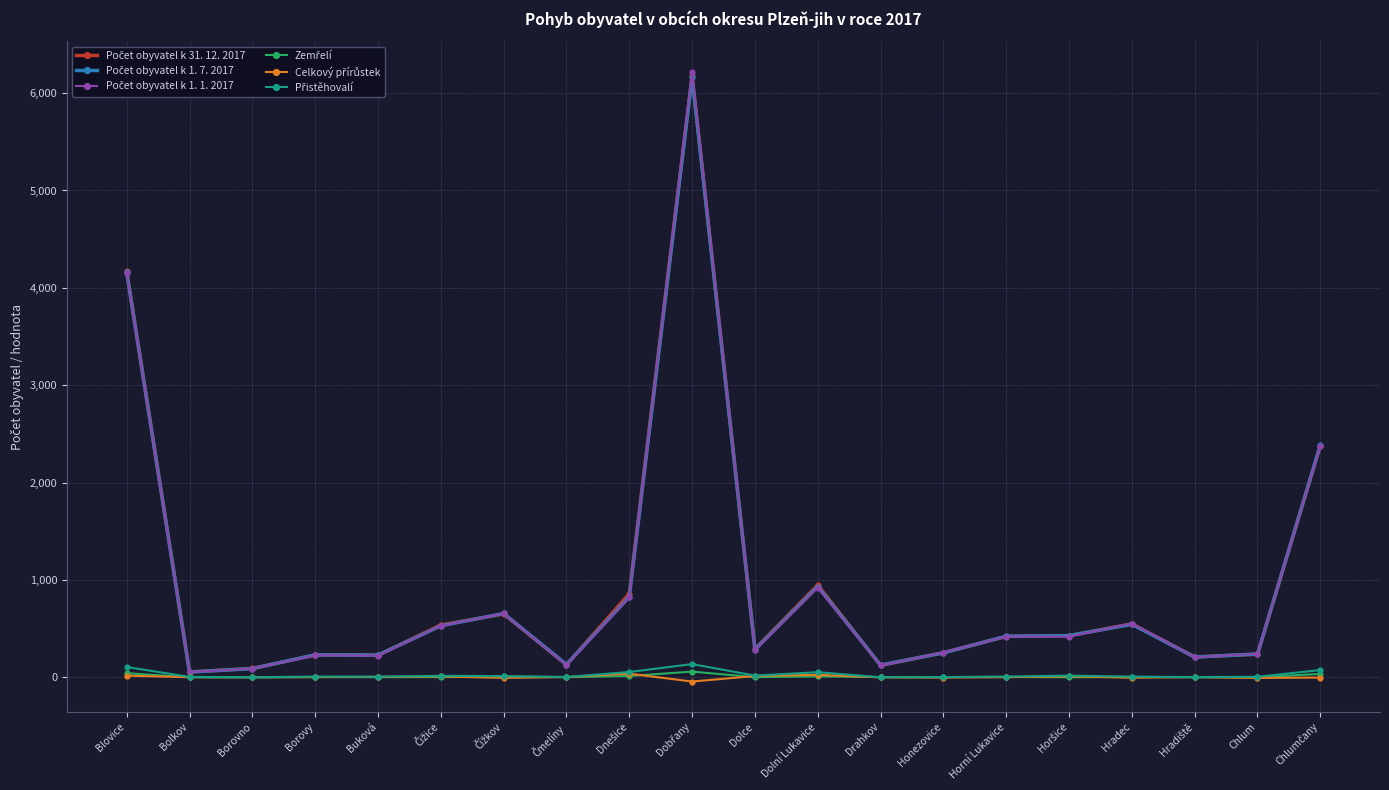

What is the maximum value shown in the chart?

6218